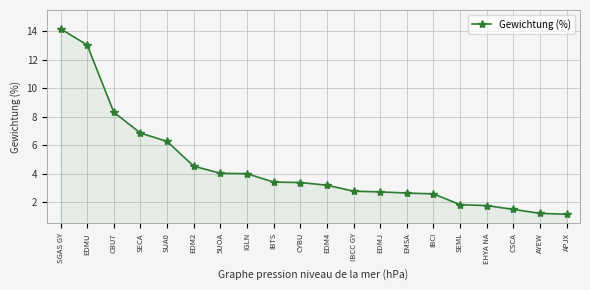

The value at IBCI is 3.4. True or false?

False